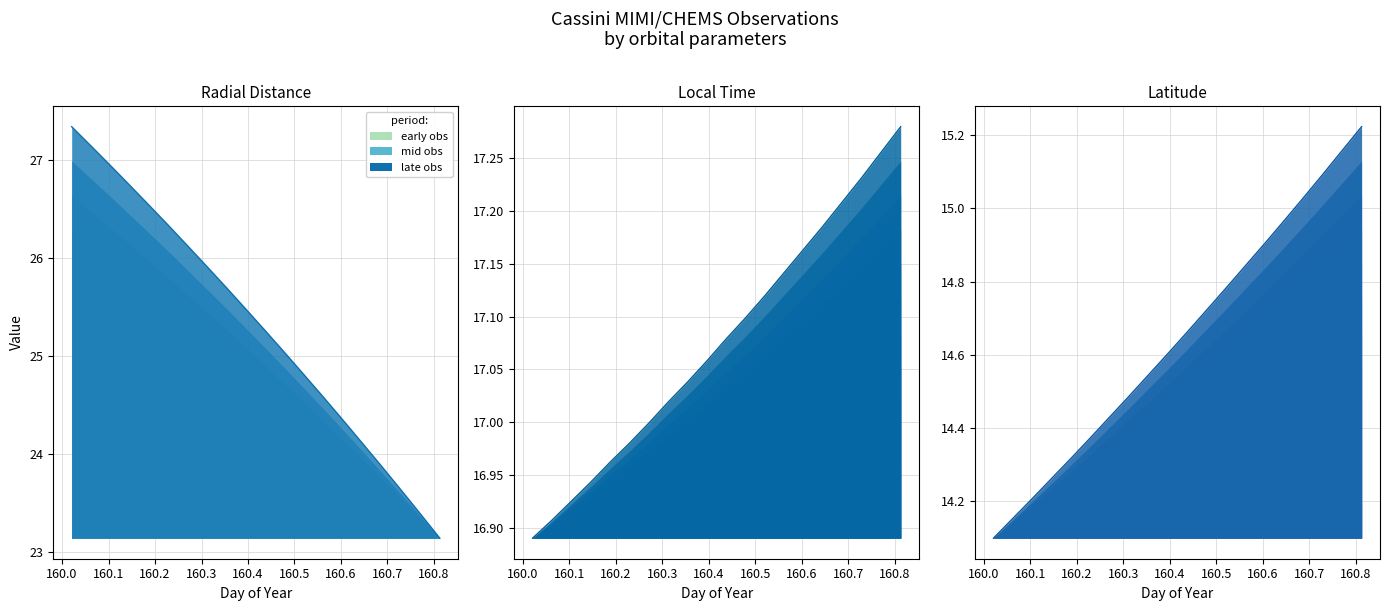

What is the difference between the maximum and minimum values in the Latitude series?

1.1